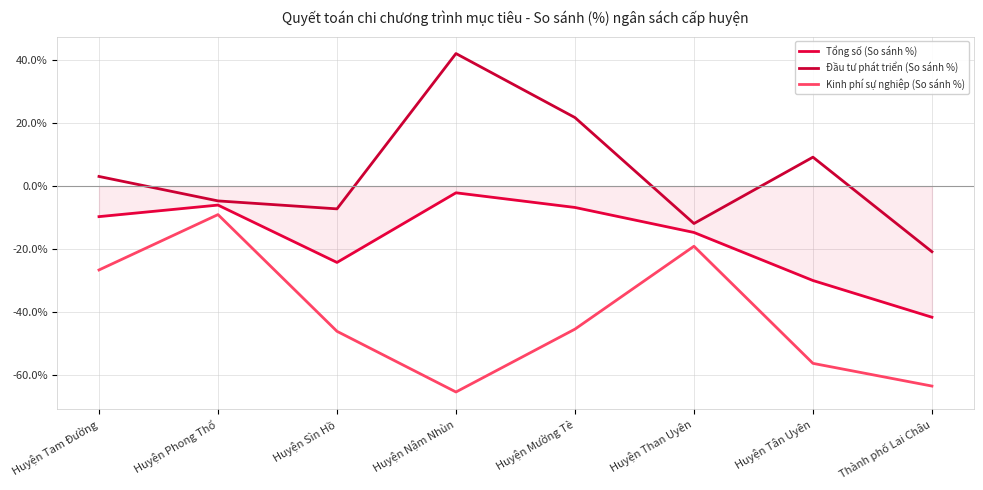

Between Huyện Than Uyên and Thành phố Lai Châu, which series saw the biggest shift?

Kinh phí sự nghiệp (So sánh %)